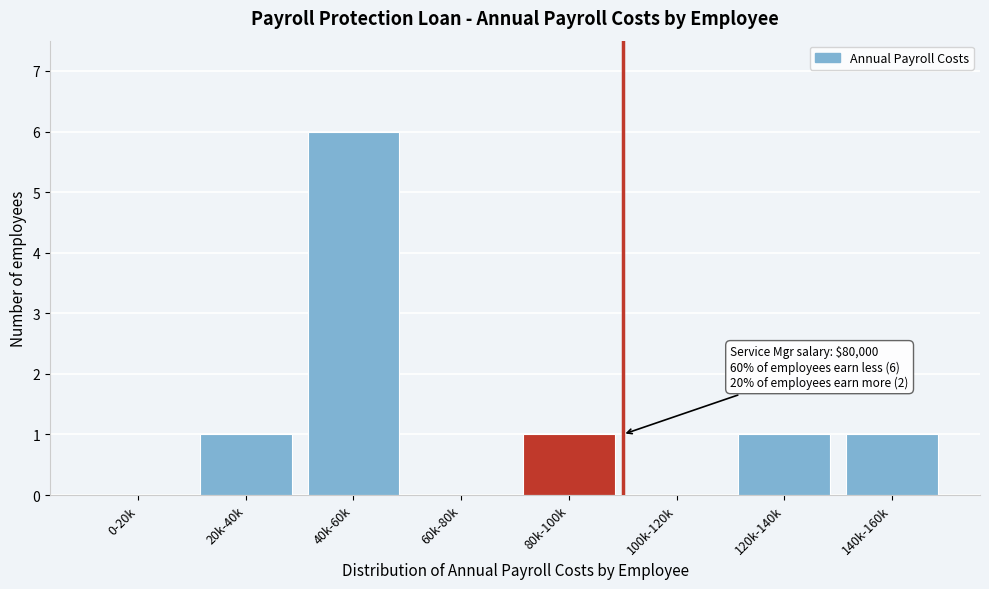

Reading left to right, transcribe all the data shown in this chart.

0-20k=0	20k-40k=1	40k-60k=6	60k-80k=0	80k-100k=1	100k-120k=0	120k-140k=1	140k-160k=1